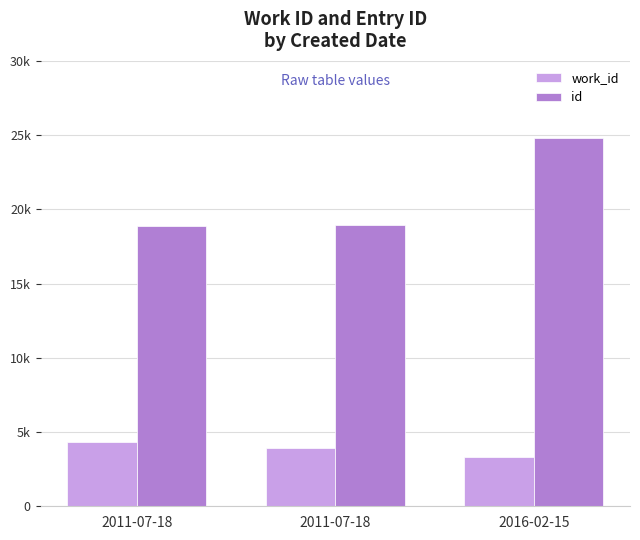

What are all the series names shown in the legend?

work_id, id